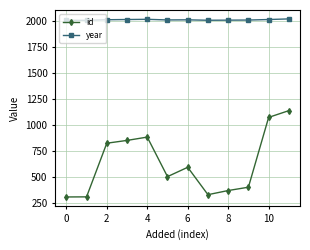

What is the value of the year point at the 3rd from the left?

2012